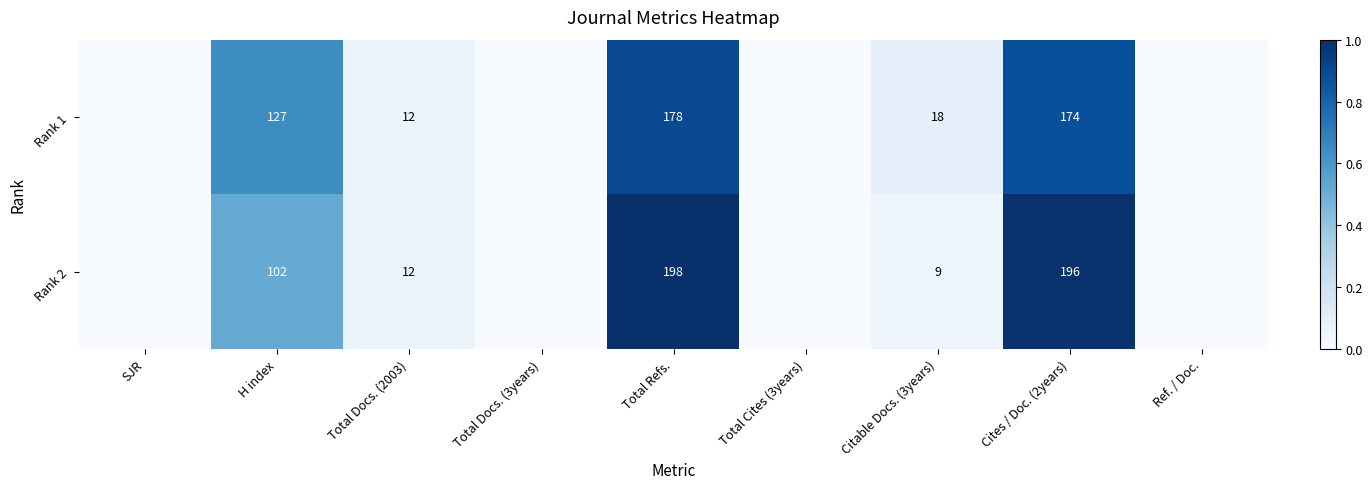

Rank the series at Total Refs. from lowest to highest value.

Rank 1, Rank 2